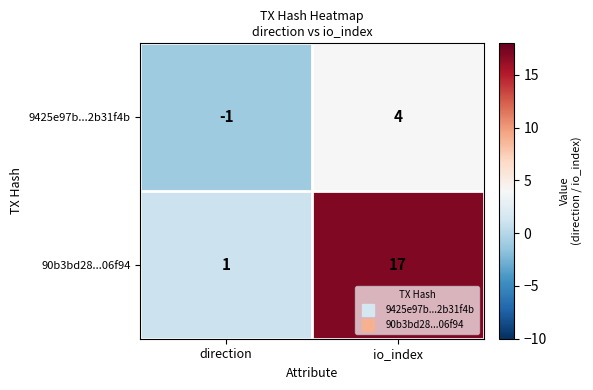

At which label does 9425e97b...2b31f4b reach its peak?

io_index